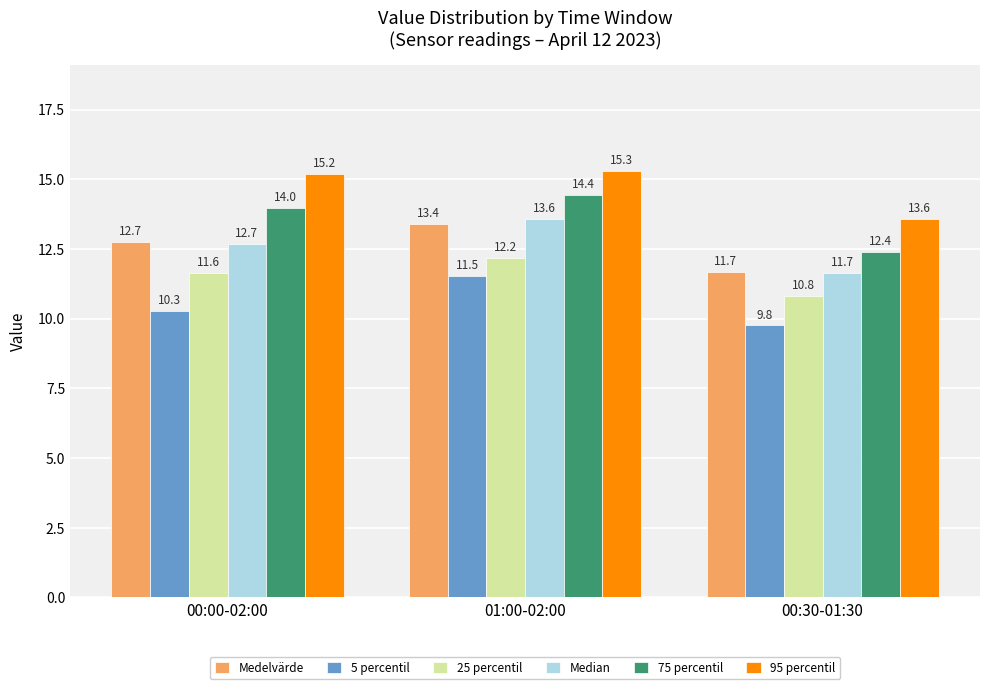

What is the average value of the 25 percentil series?

11.5